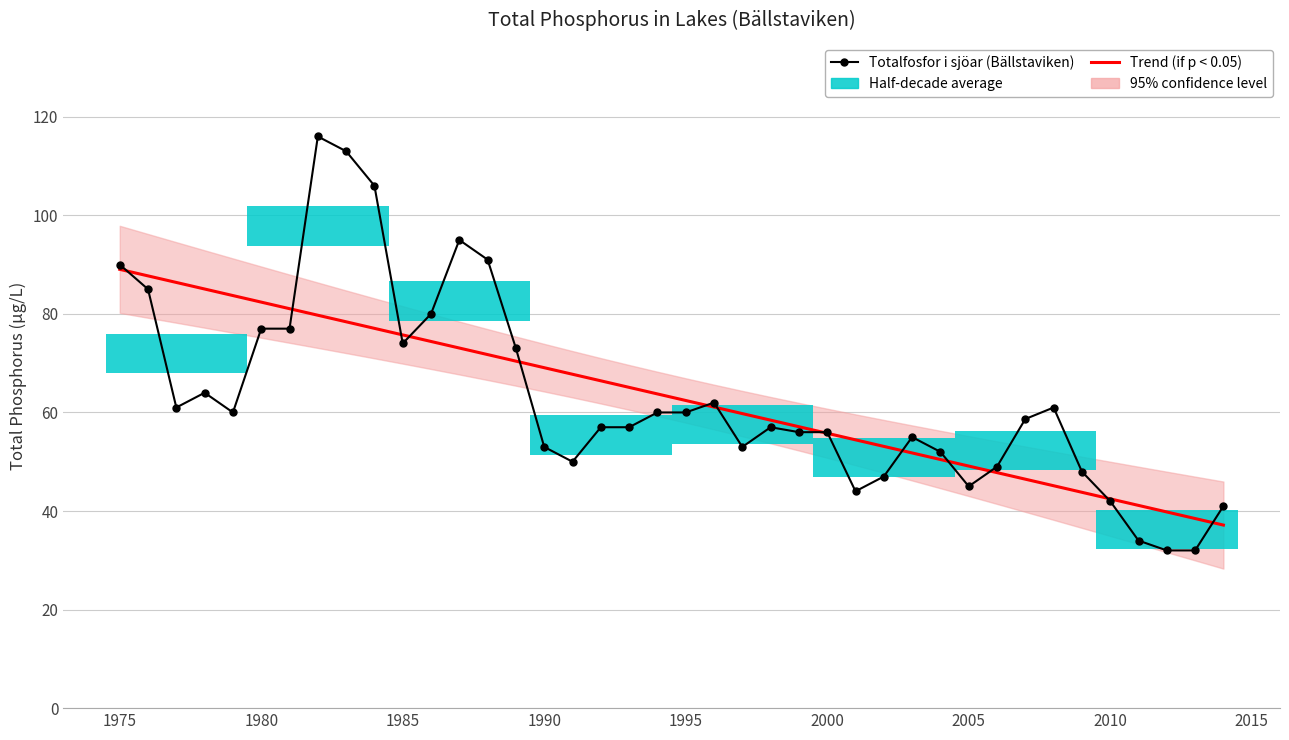

Rank the series by their average value, from lowest to highest.

Trend (if p < 0.05), Totalfosfor i sjöar (Bällstaviken)